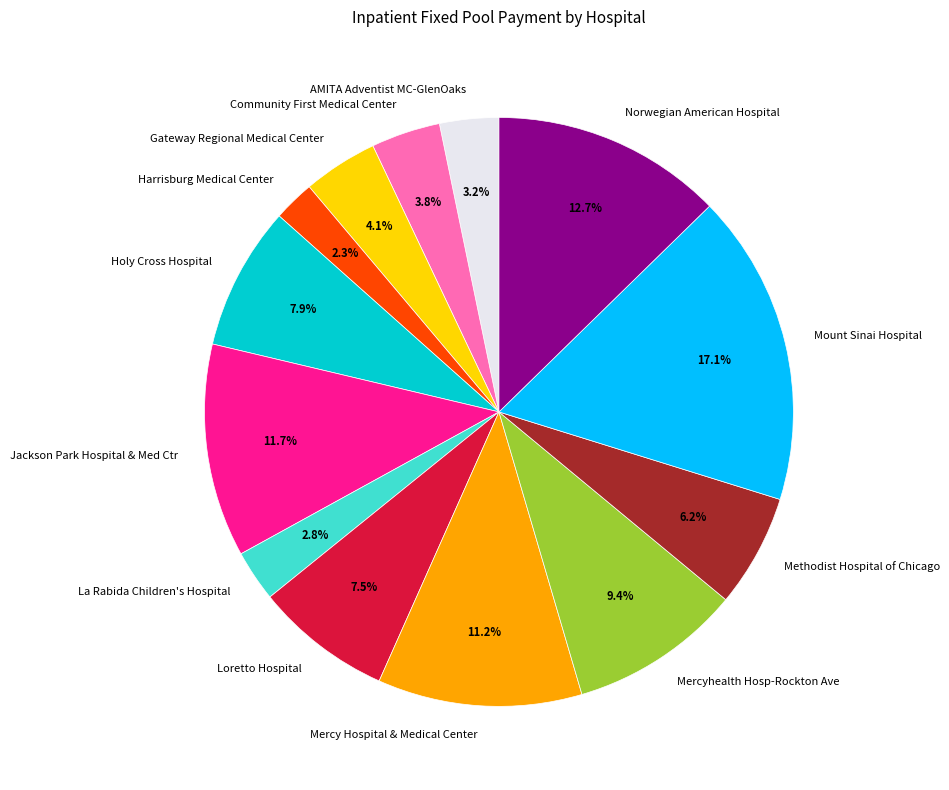

What percentage is the Methodist Hospital of Chicago slice, to the nearest percent?

6%